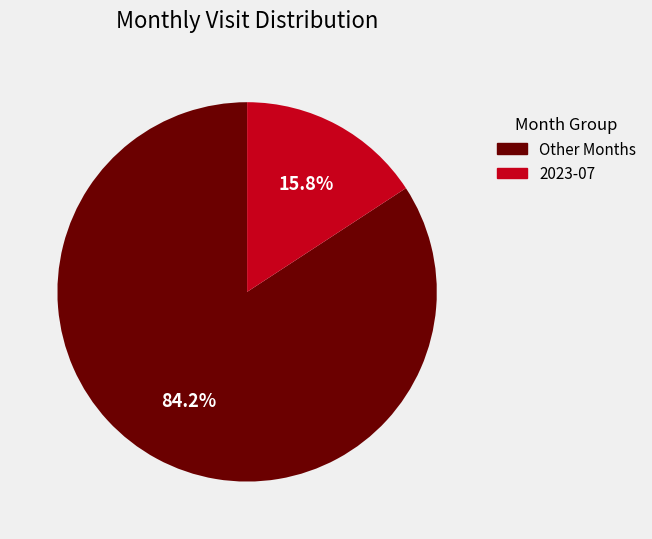

Is there any slice that represents more than half of the pie?

Yes